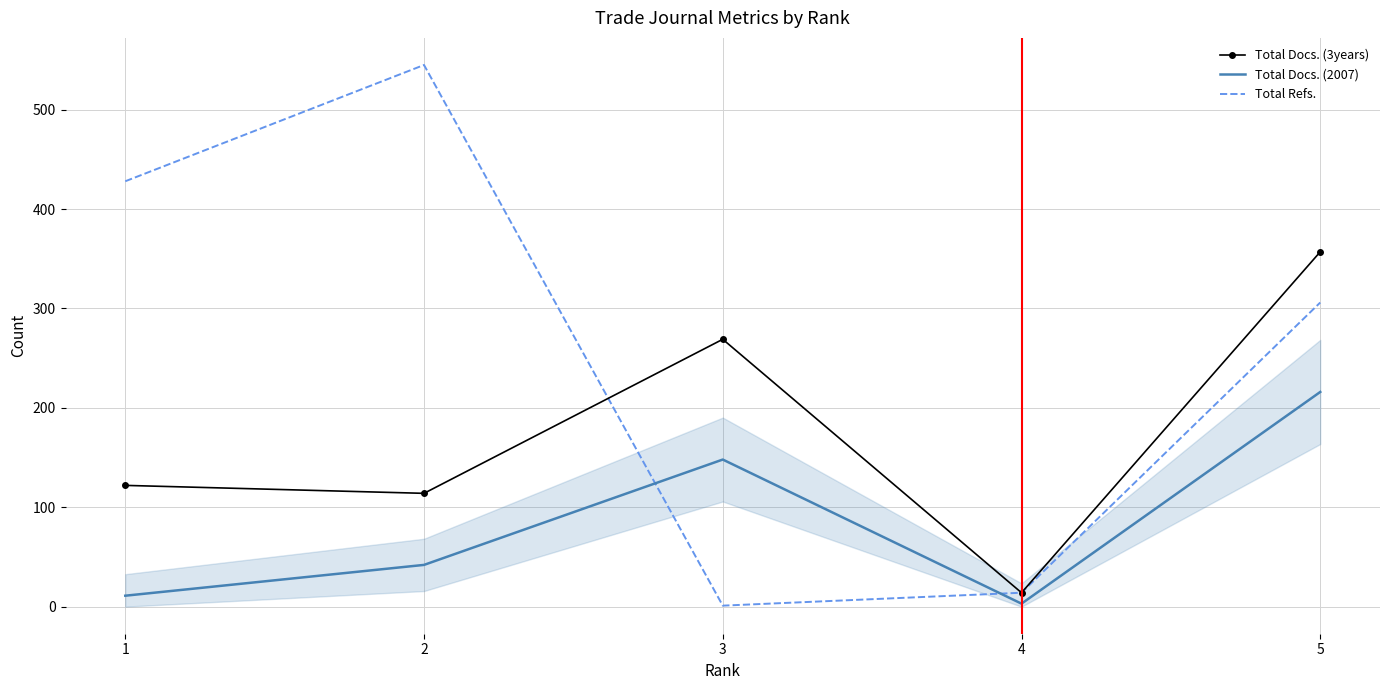

Which series changed the most between 3 and 5?

Total Refs.